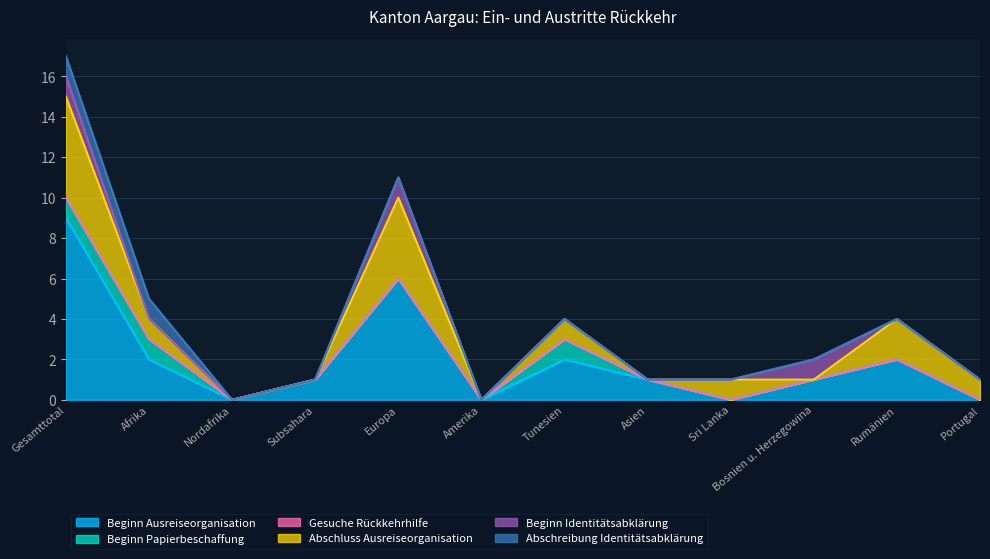

How many values in Abschluss Ausreiseorganisation are above zero?

7